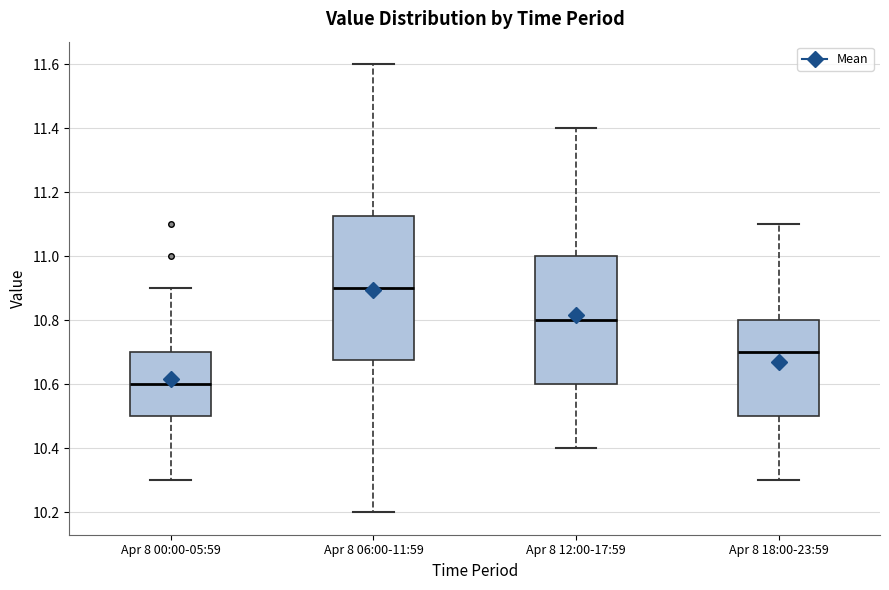

Reading left to right, transcribe this box plot: for each box, give where its median line is, the range the box spans, and where its two whiskers end, as read against the y-axis. The values are not printed on the chart, so give them approximately, as read against the axis.

Apr 8 00:00-05:59: median 10.60, box 10.50 to 10.70, whiskers 10.30 to 10.90
Apr 8 06:00-11:59: median 10.90, box 10.68 to 11.12, whiskers 10.20 to 11.60
Apr 8 12:00-17:59: median 10.80, box 10.60 to 11.00, whiskers 10.40 to 11.40
Apr 8 18:00-23:59: median 10.70, box 10.50 to 10.80, whiskers 10.30 to 11.10